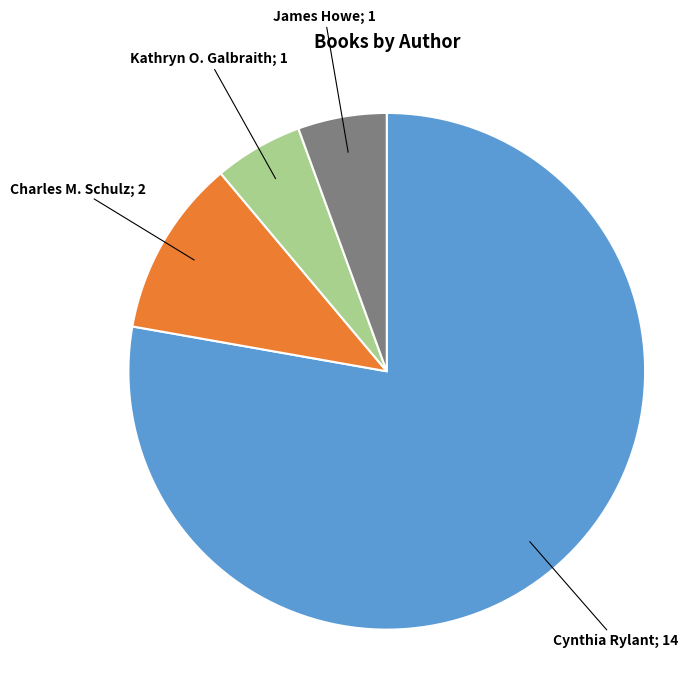

Does any single category account for the majority?

Yes